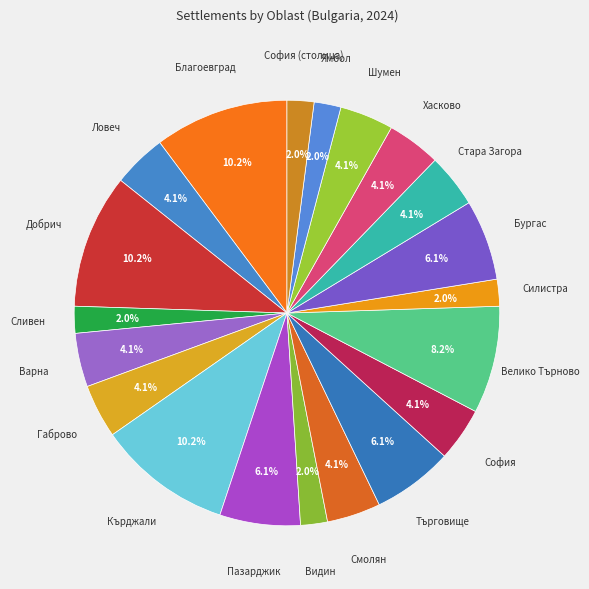

To the nearest percent, what is the average slice percentage?

5%